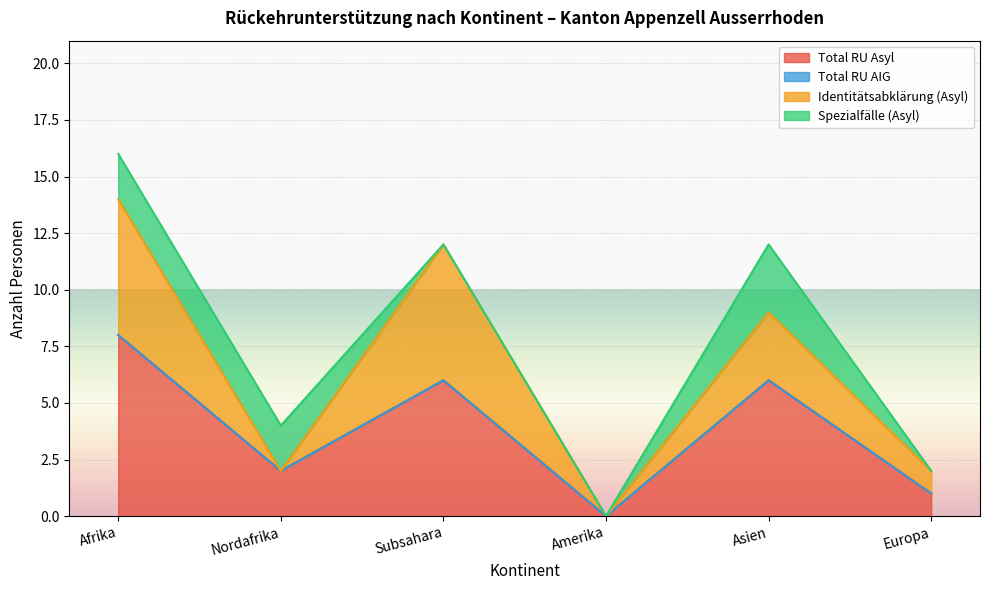

The value of Spezialfaelle at Europa is 0. True or false?

True